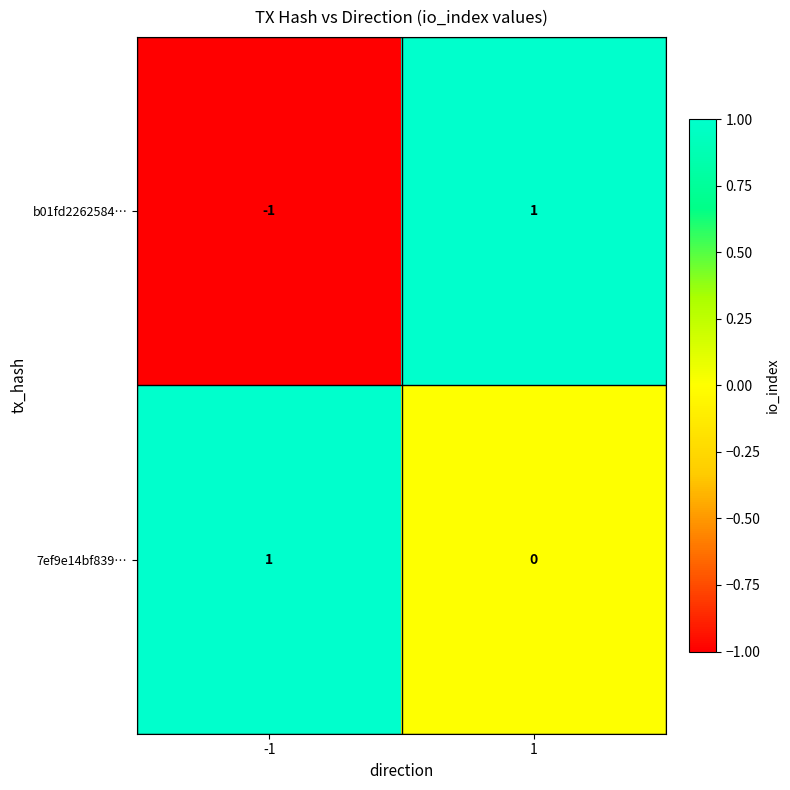

List the series in order of their overall mean, lowest first.

b01fd2262584…, 7ef9e14bf839…